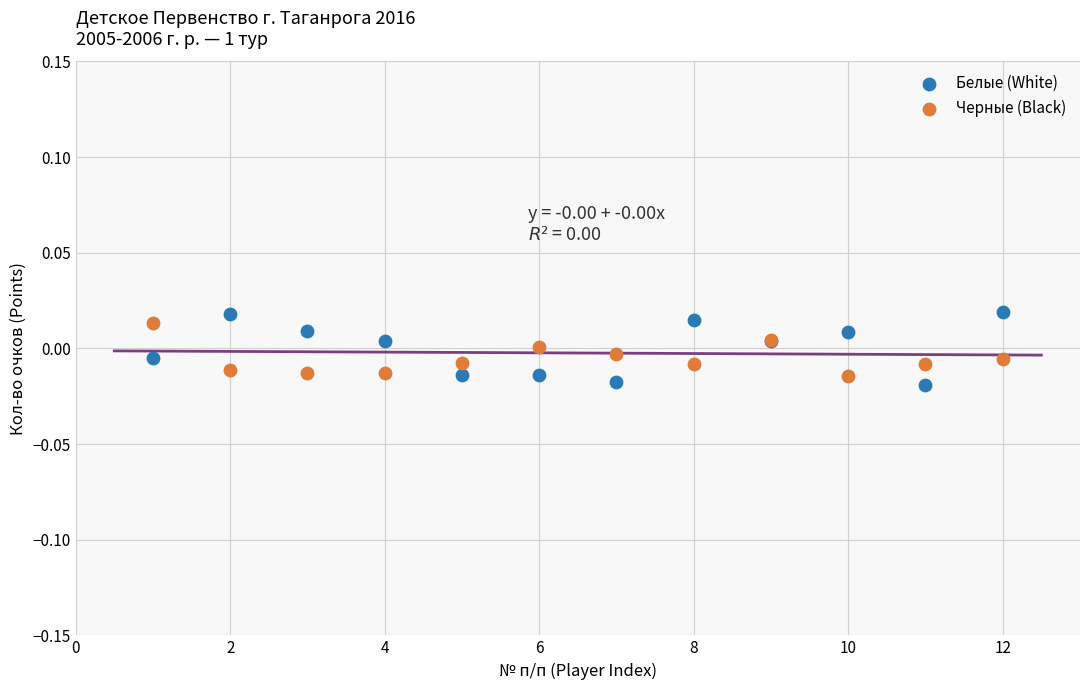

What is the X range (max minus min) for the scatter plot?

11.0